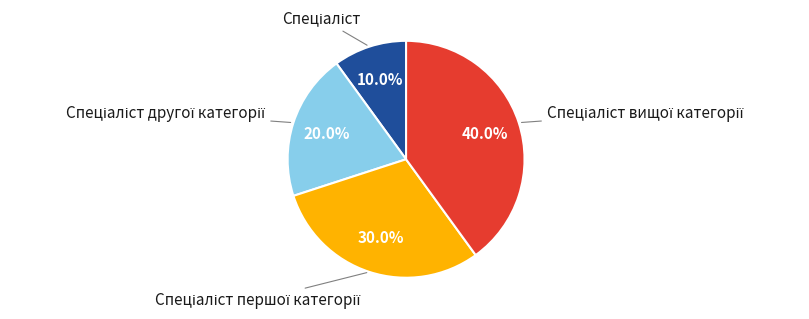

Is there any slice that represents more than half of the pie?

No